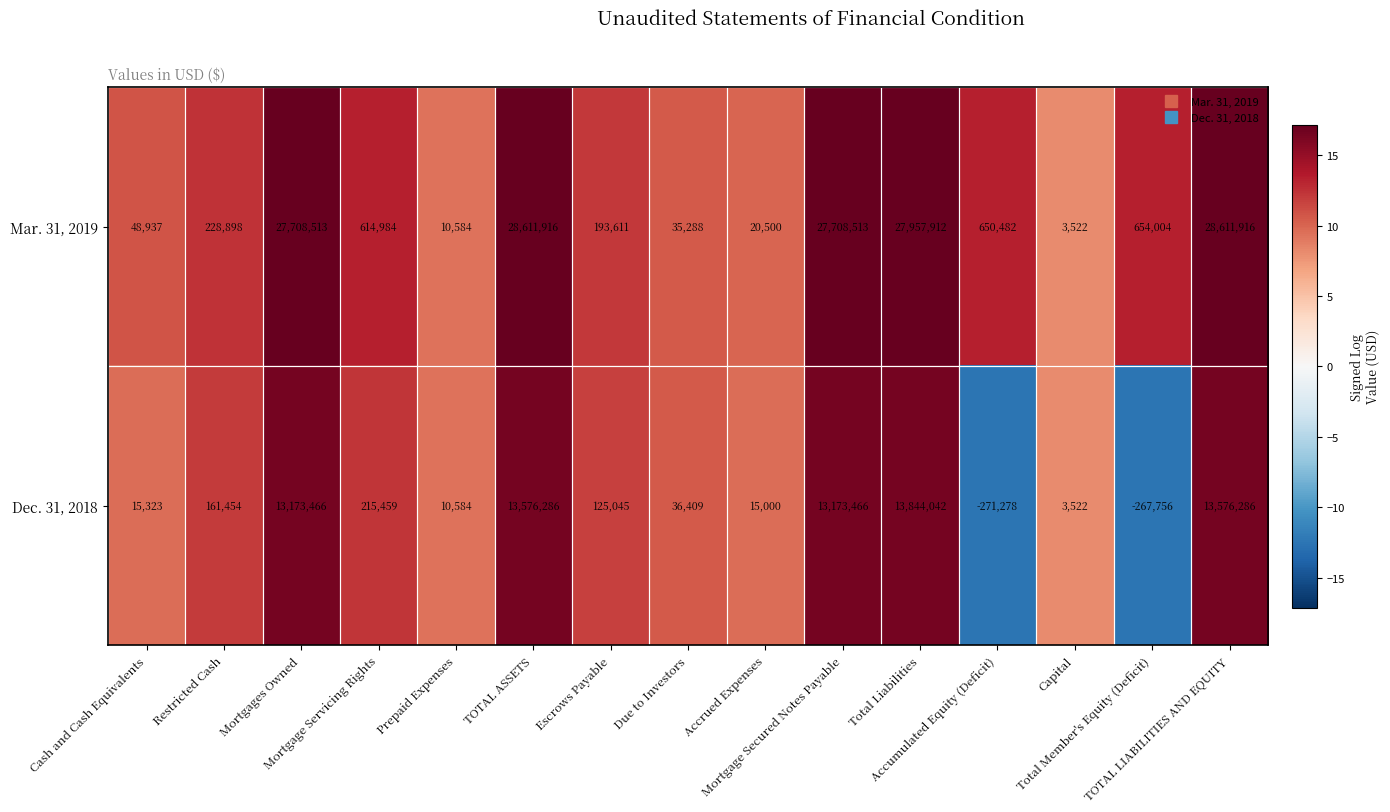

Between Cash and Cash Equivalents and Total Liabilities, which series saw the biggest shift?

Mar. 31, 2019